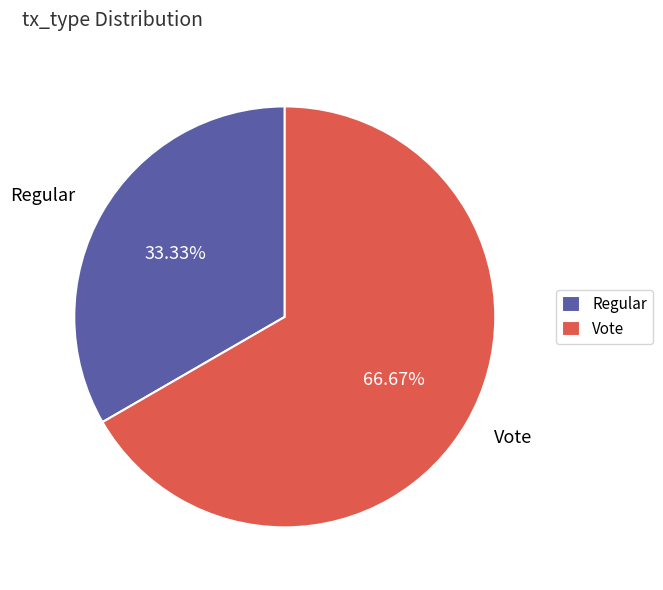

Is it true that Regular is 40% of the pie?

False